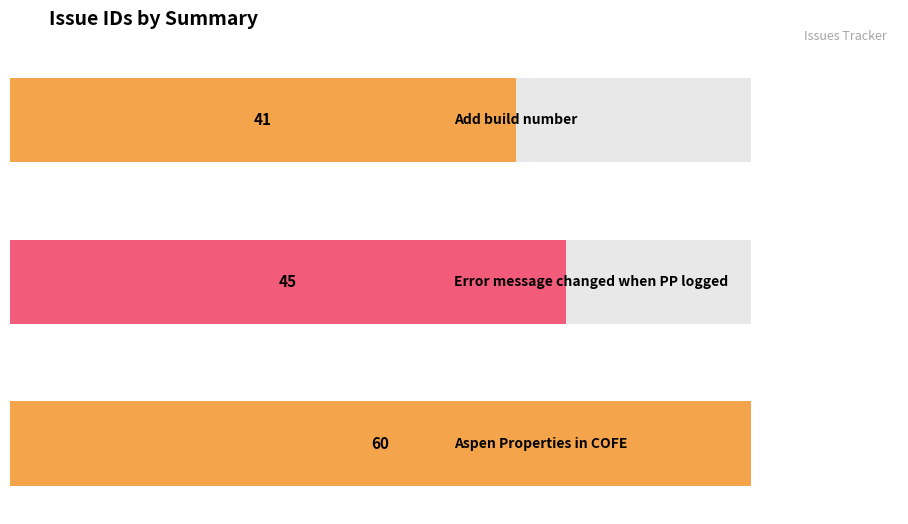

At which category does the chart reach its minimum across all series?

Add build number